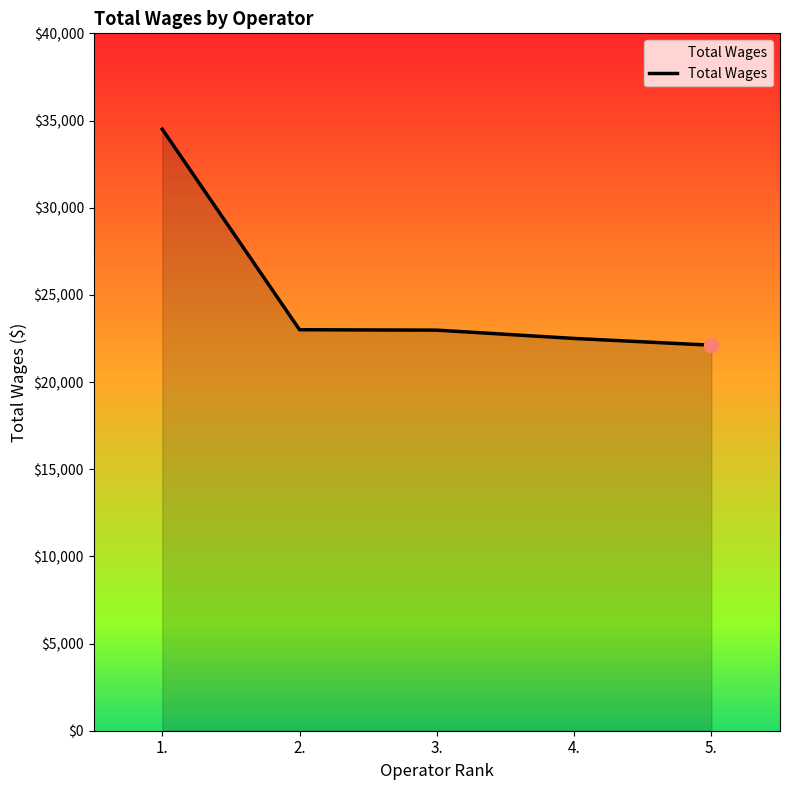

Between 4. and 1., which is larger?

1.